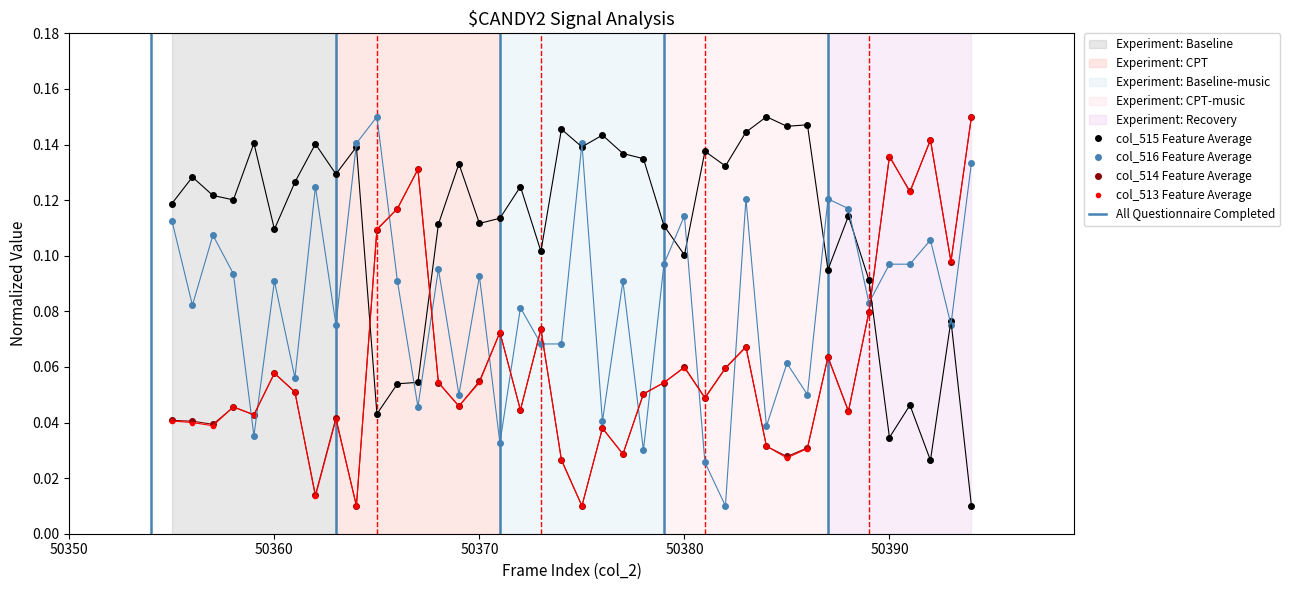

Which series ends up on top after the final intersection of col_515 and col_516?

col_516